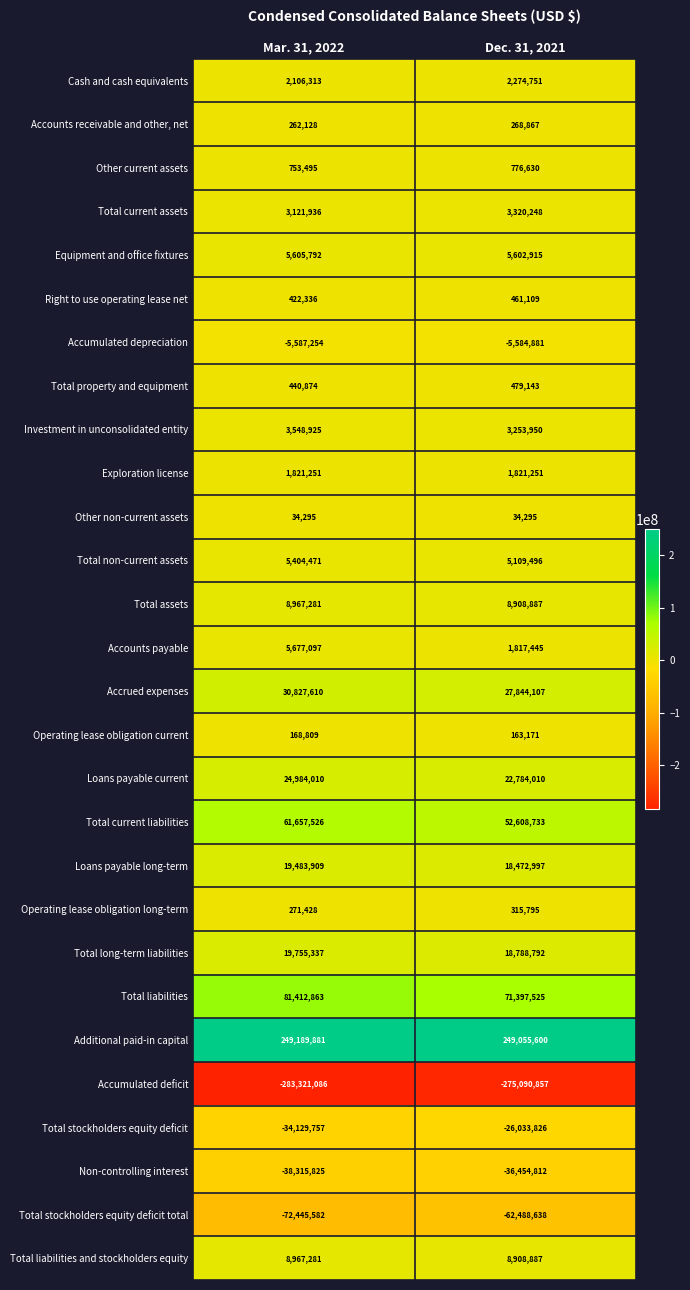

How many distinct data groups are displayed?

28